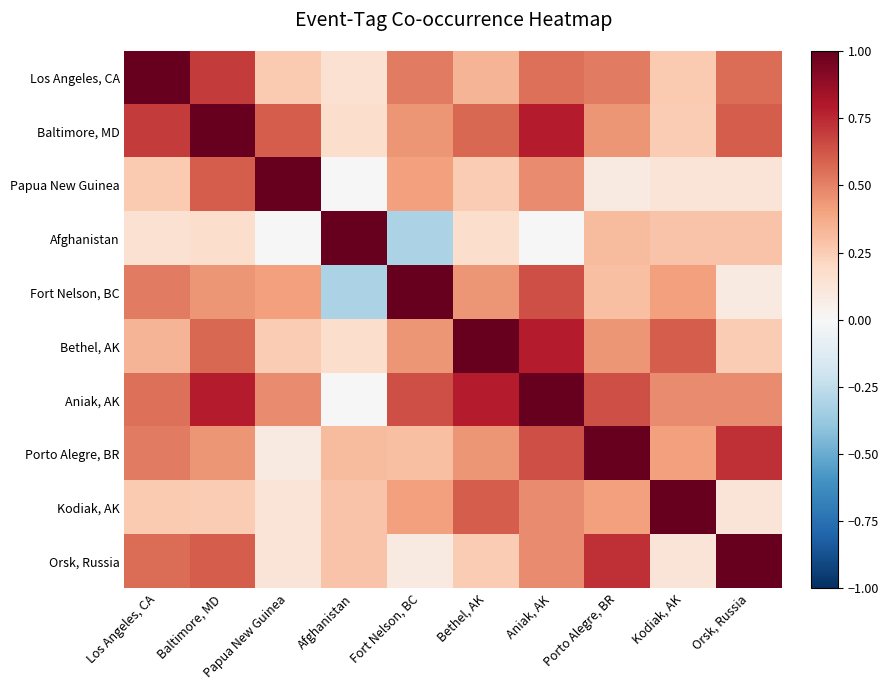

What is the total value across all series at Los Angeles, CA?

4.8